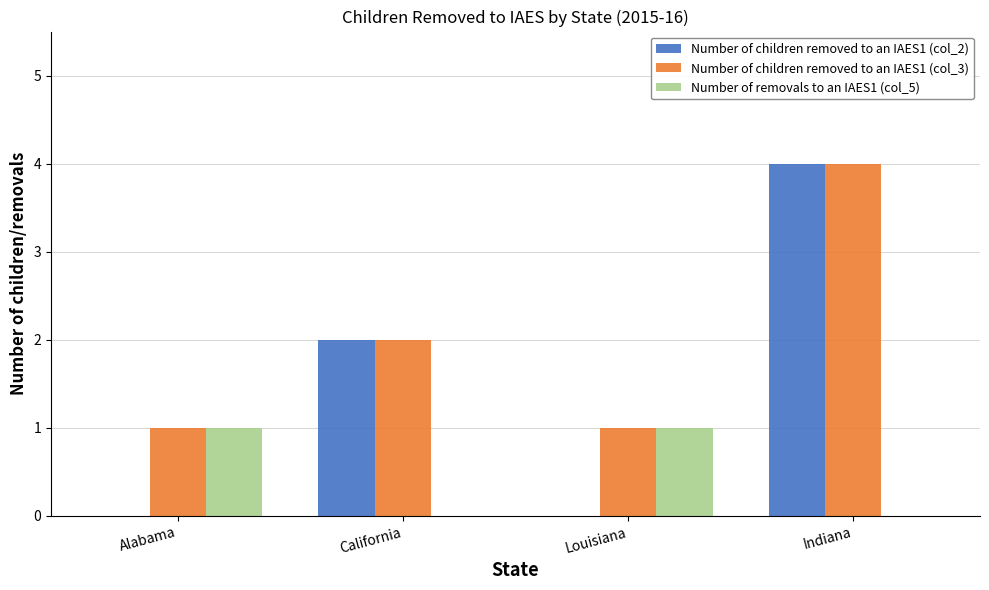

Which series changed the most between Louisiana and Indiana?

Number of children removed to an IAES1 (col_2)